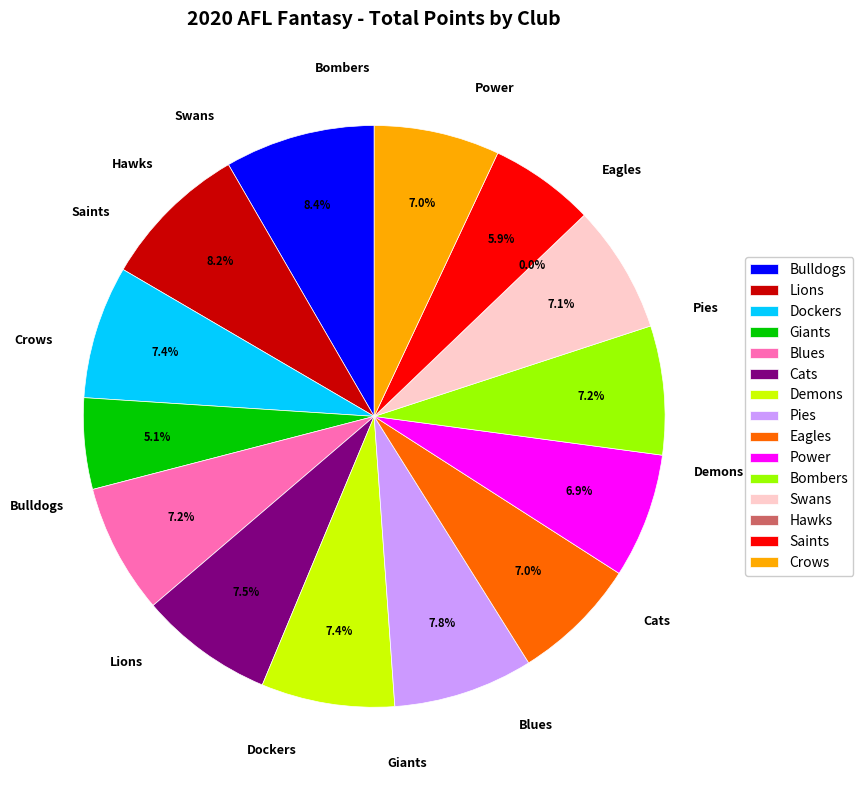

To the nearest percent, what is the combined percentage of Dockers and Pies?

15%